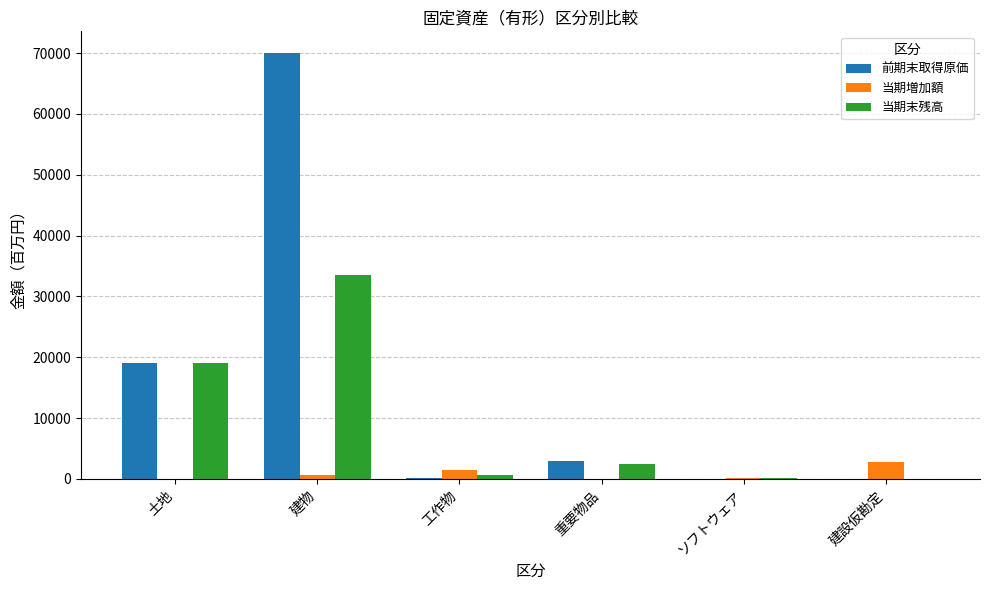

What is the difference between the 当期末残高 values at ソフトウェア and 重要物品?

2341.9